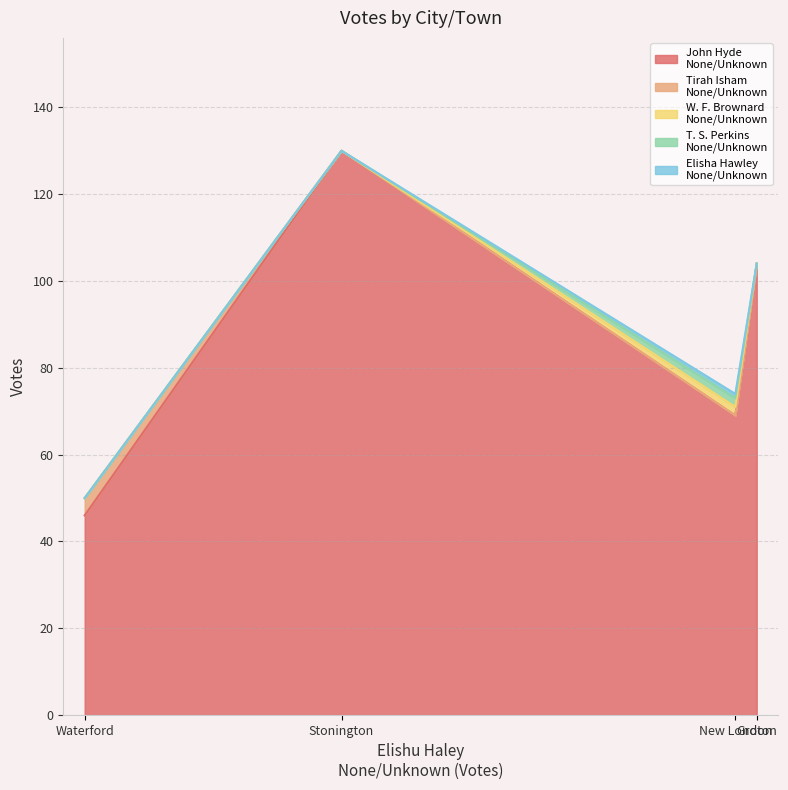

True or false: W. F. Brownard
None/Unknown has a value of 2 at New London.

True